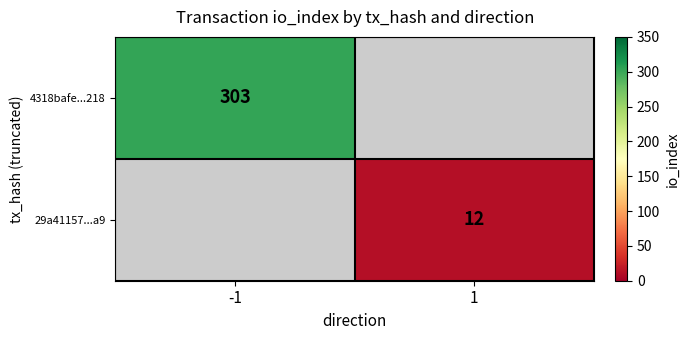

True or false: 29a41157...a9 has a value of 3 at 1.

False